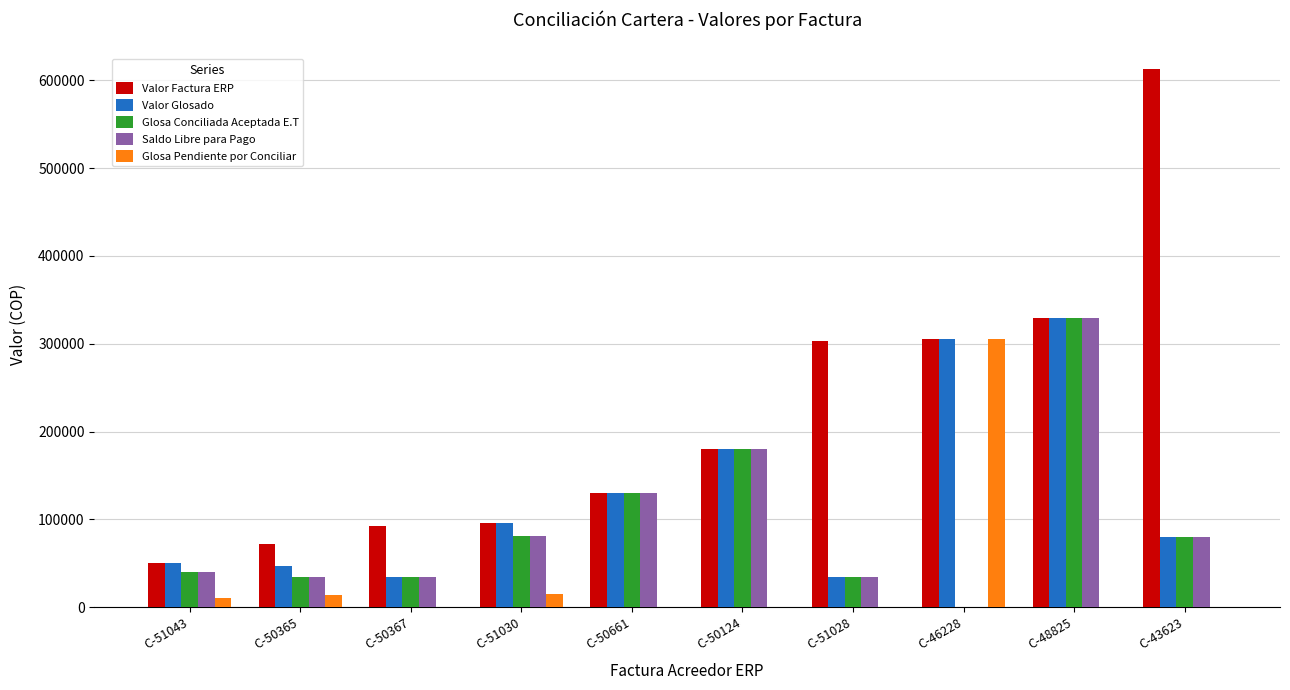

At which label is Glosa Conciliada Aceptada E.T closest to 164850?

C-50124